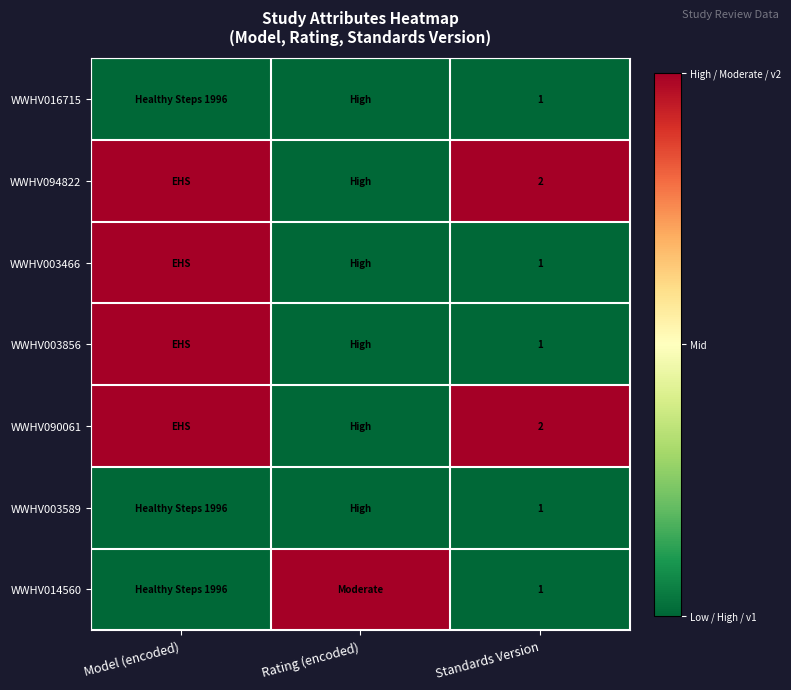

Is it true that WWHV003589 equals 1 at Standards Version?

True